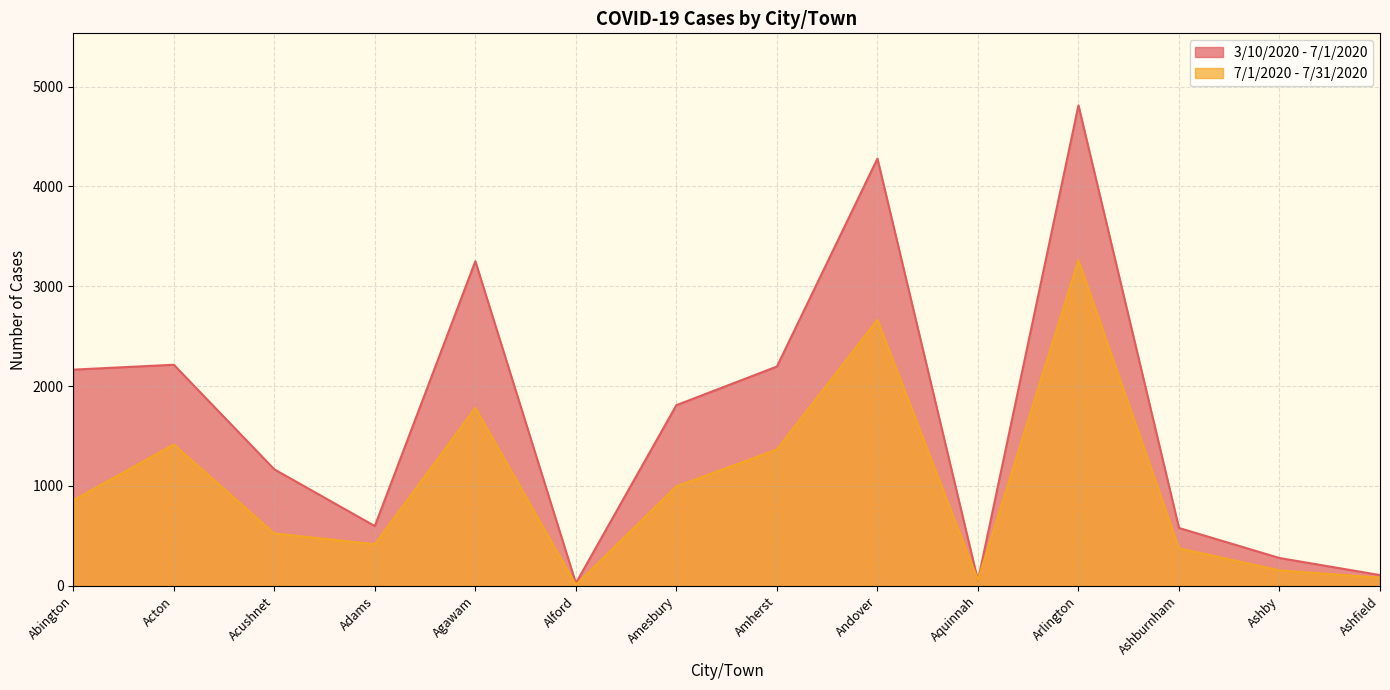

How many intersections are there between 3/10/2020 - 7/1/2020 and 7/1/2020 - 7/31/2020?

2